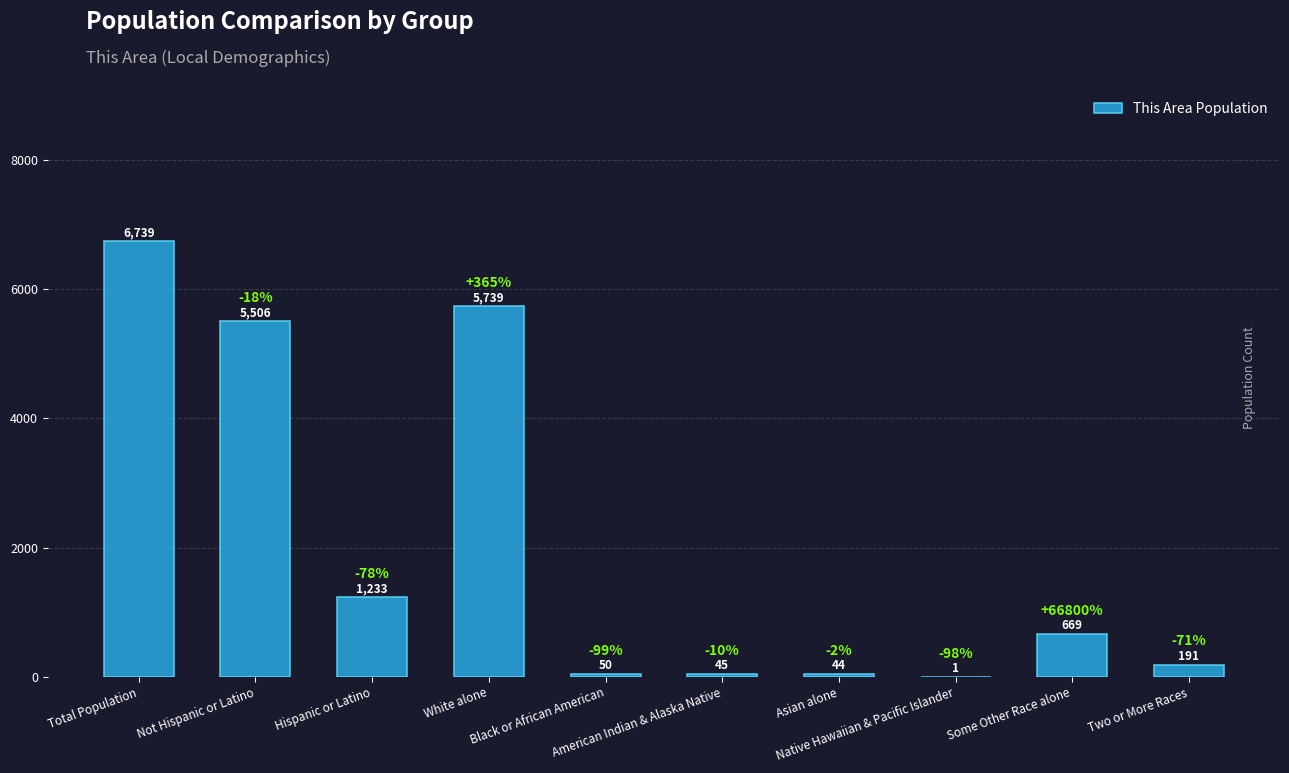

What is the maximum value shown in the chart?

6739